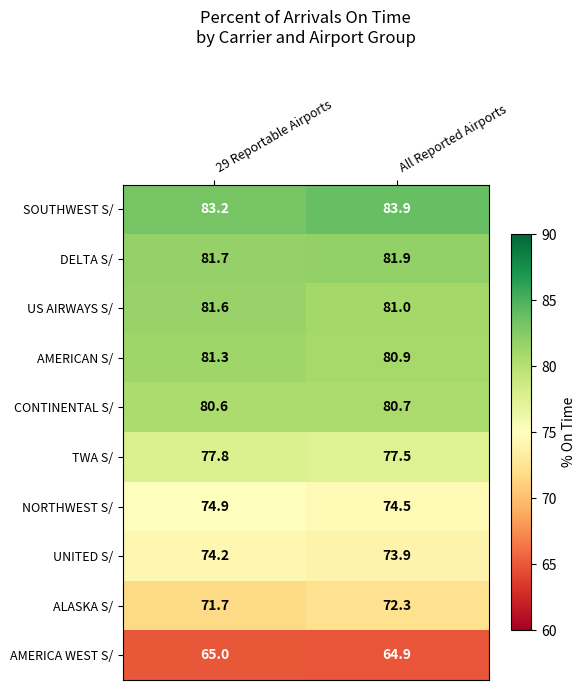

What is the difference between the highest and lowest values at All Reported Airports?

19.0